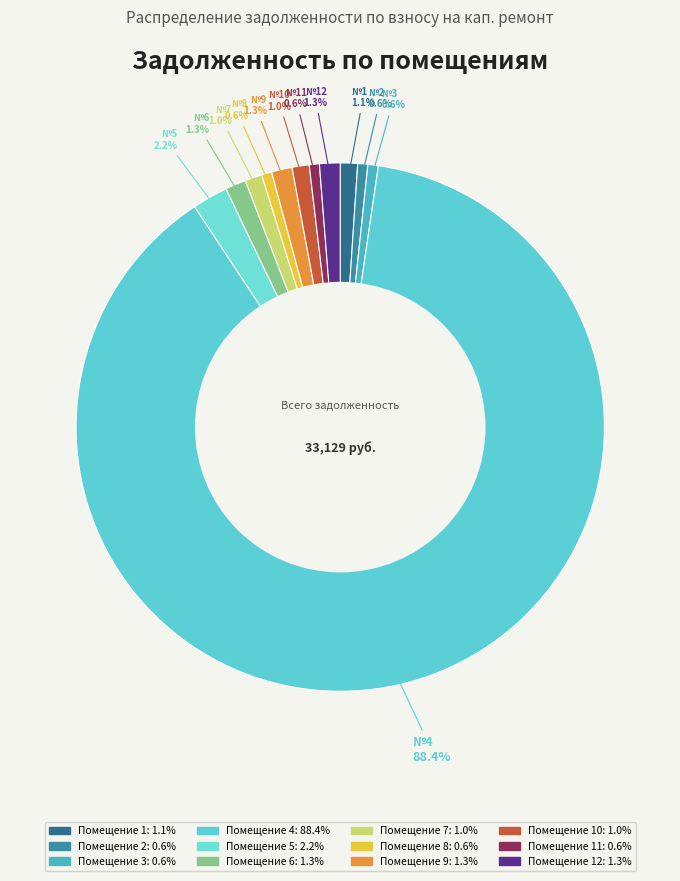

How many slices are in this pie chart?

12